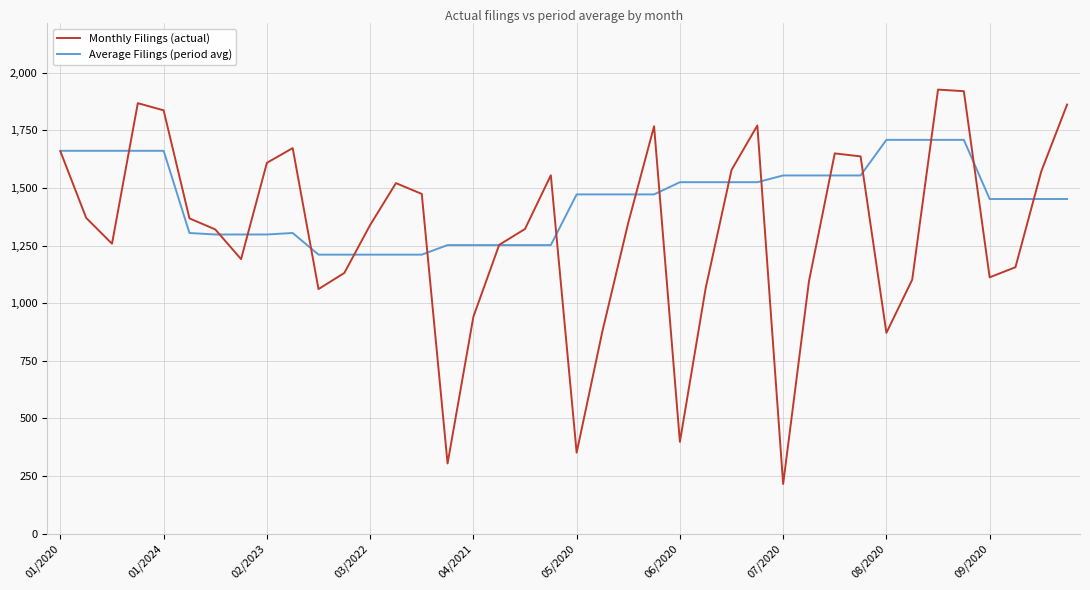

Which series has the largest total across all categories?

Average Filings (period avg)